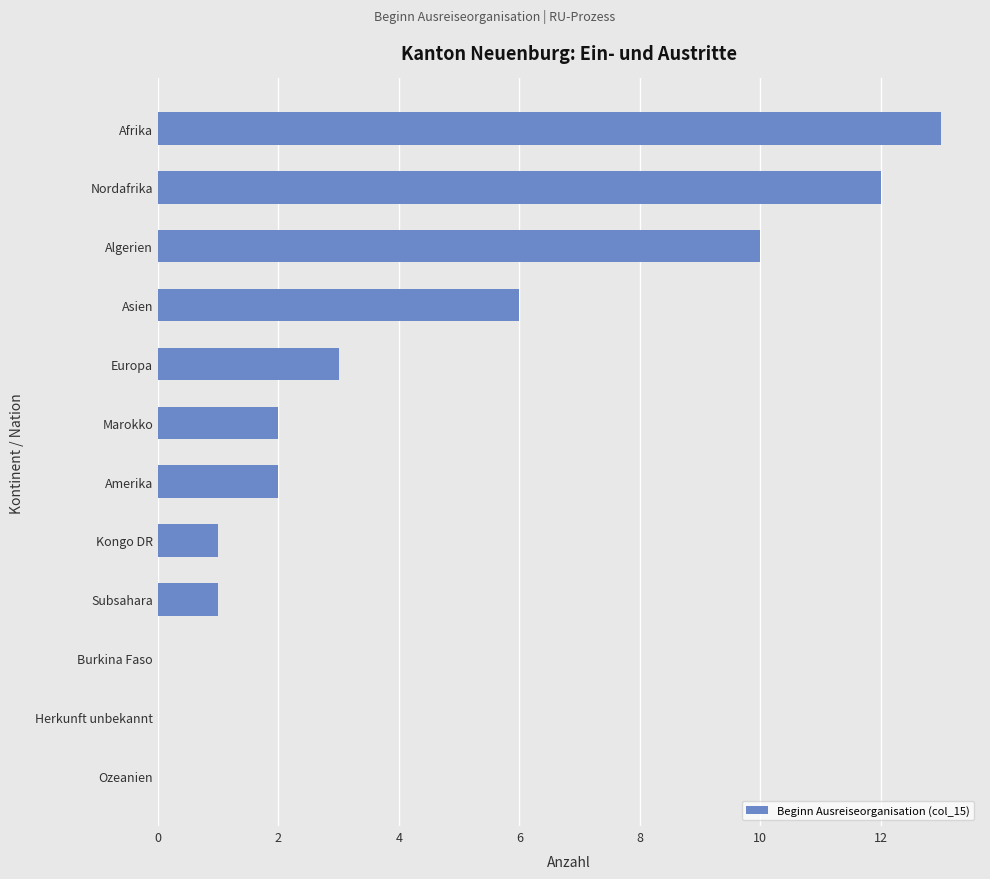

What is the sum of all values?

50